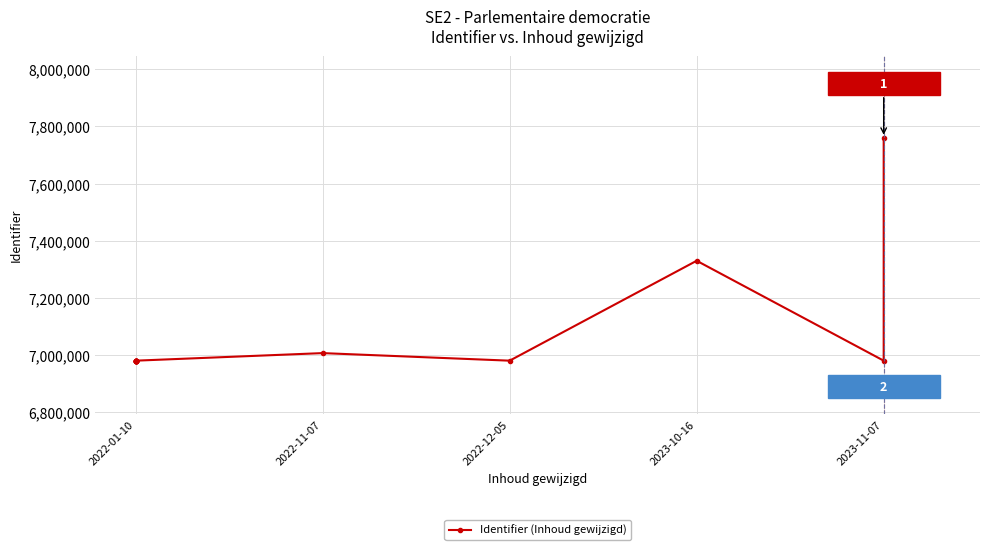

Reading right to left, list all the values displayed in this chart.

7760059	6980548	7329882	6980567	7007027	6980565	6980564	6980562	6980560	6980559	6980557	6980556	6980554	6980552	6980551	6980549